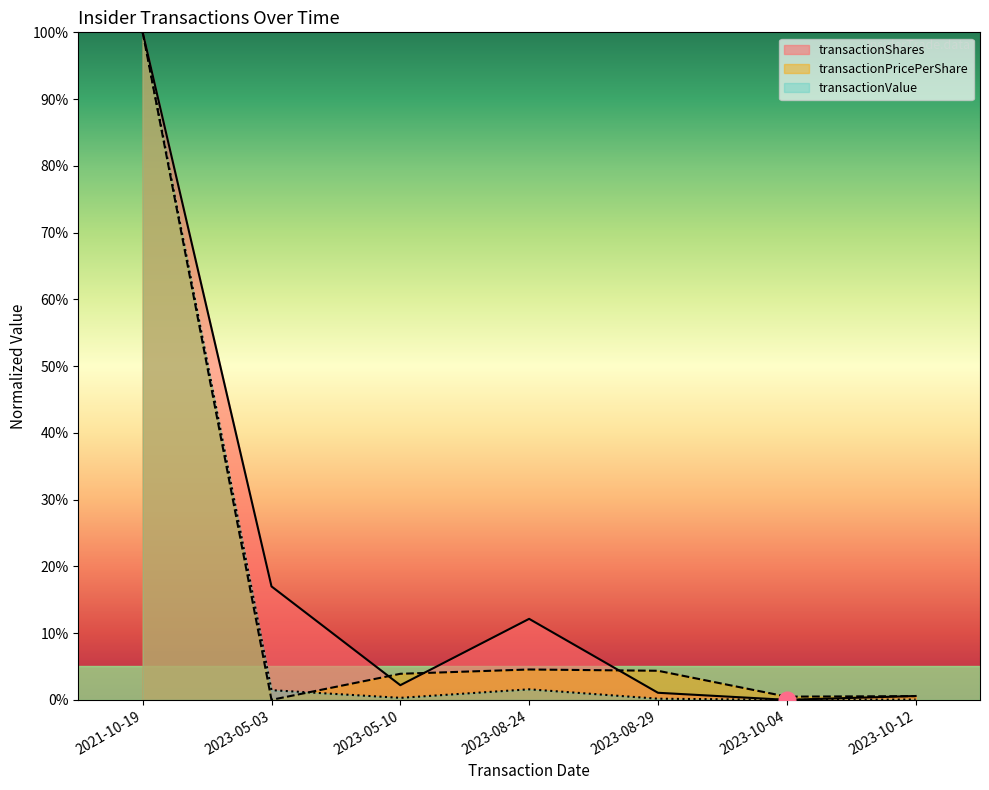

Which series has the widest spread of values?

transactionShares